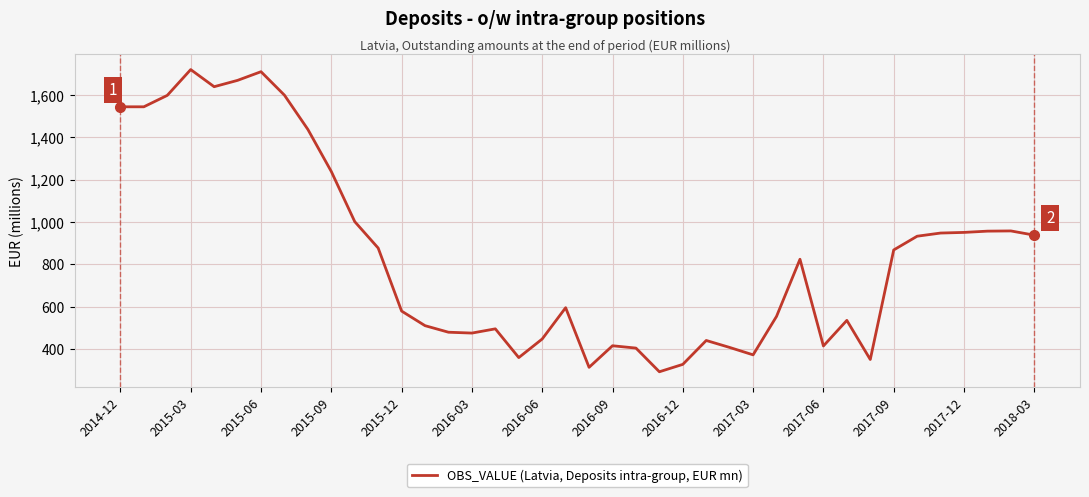

What is the minimum value shown in the chart?

292